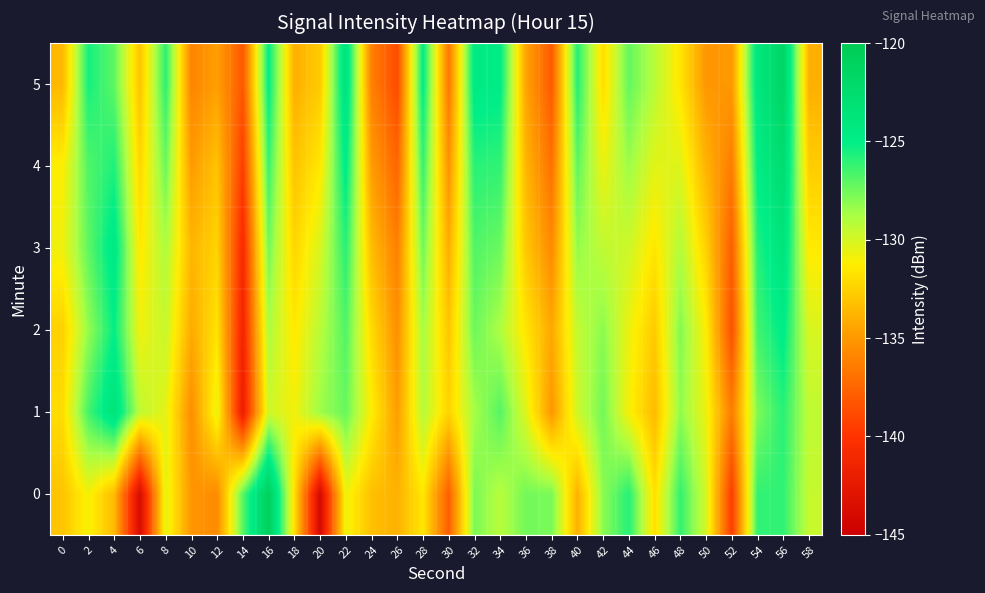

What is the total value across all series at 38?

-807.8